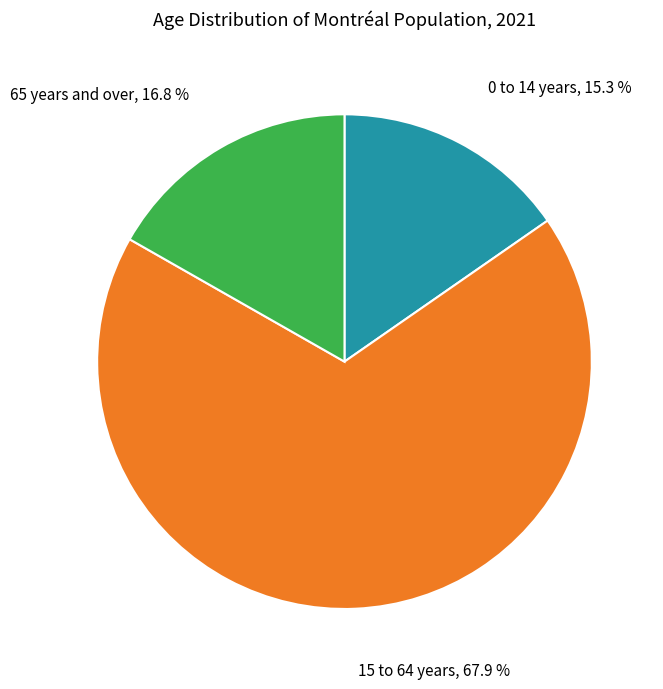

To the nearest percent, what percentage of the pie is 0 to 14 years?

15%